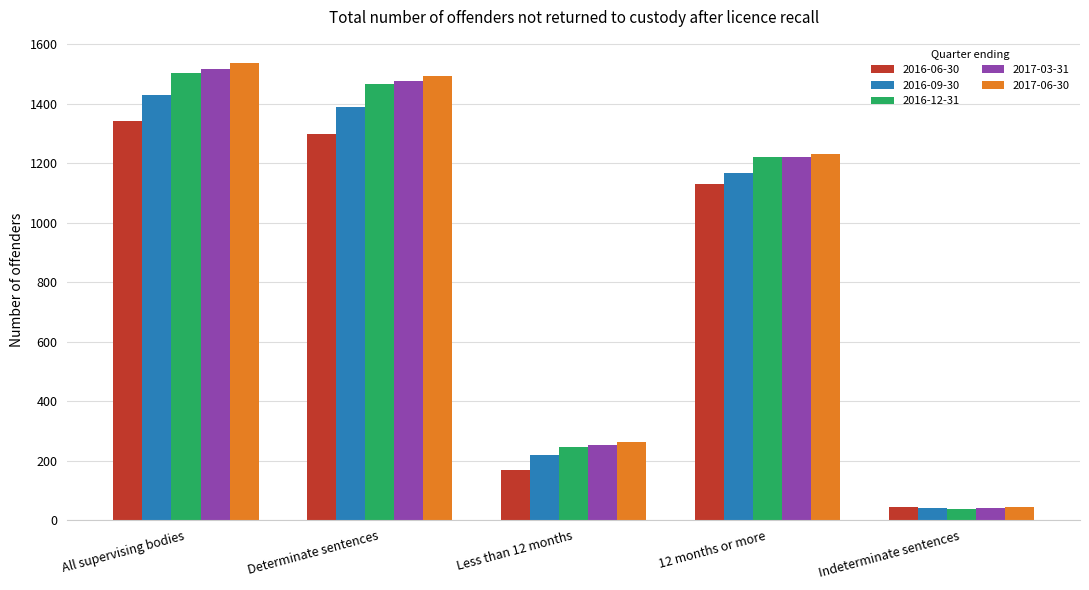

What is the average value of the 2017-03-31 series?

902